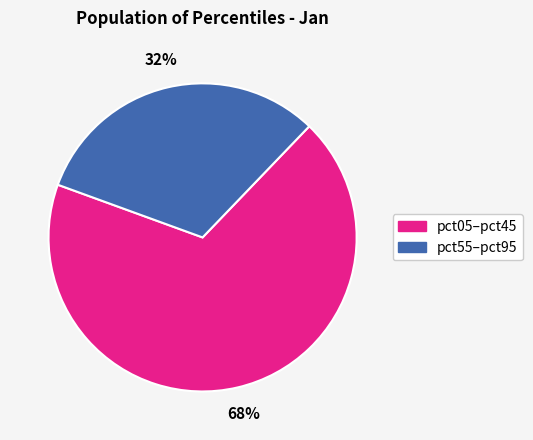

How many slices are in this pie chart?

2